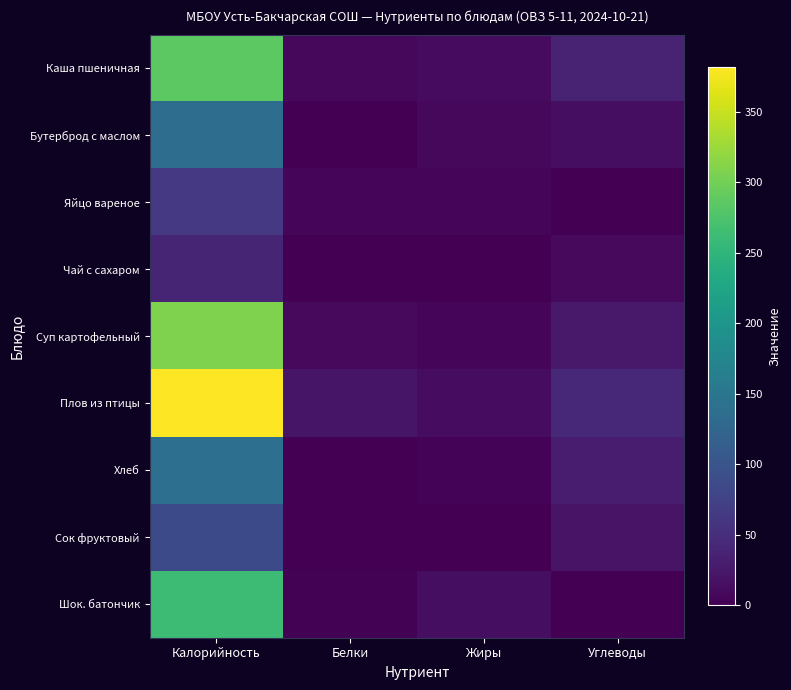

Which series has the largest total across all categories?

Плов из птицы